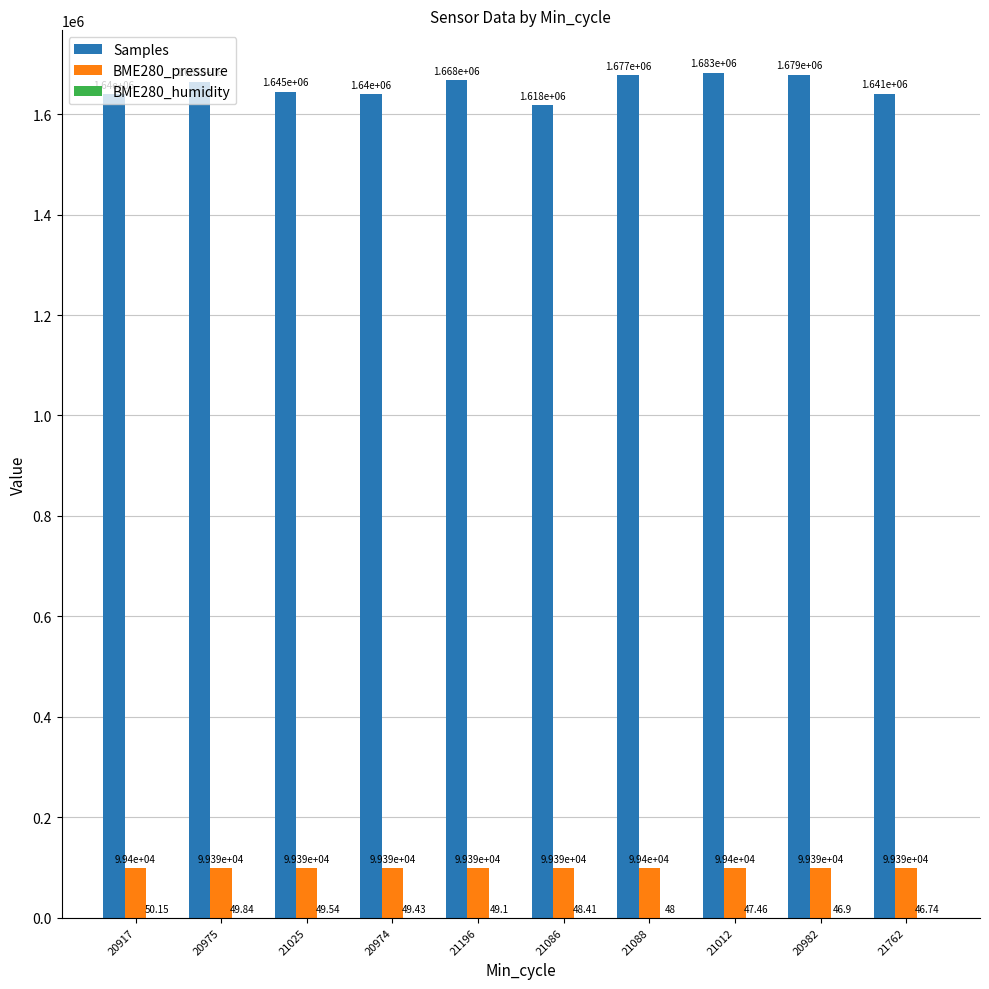

Is the value of Samples at 20974 greater than the value of BME280_pressure at 21025?

Yes